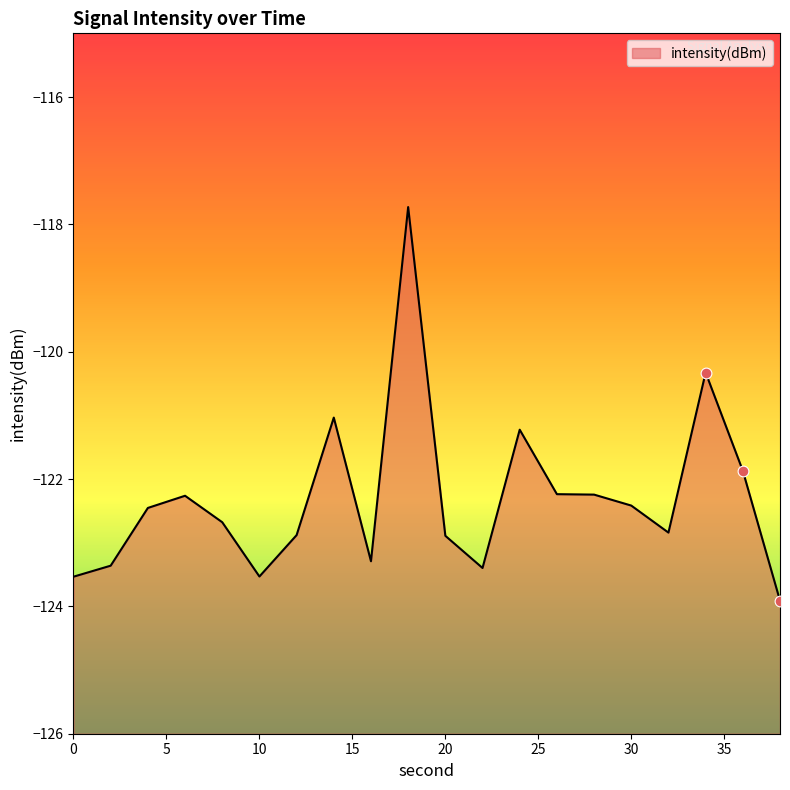

Between 10 and 16, which is larger?

16